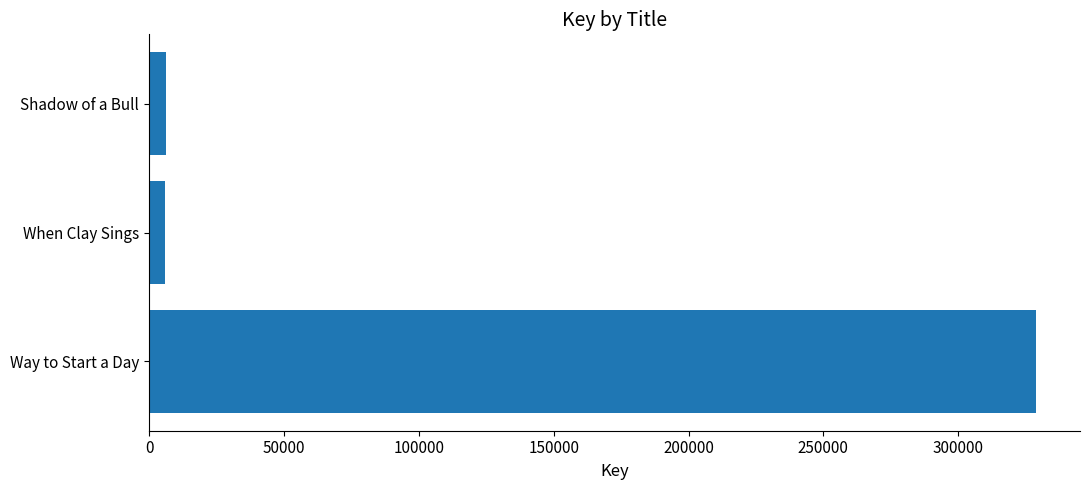

What is the sum of all values?

340809